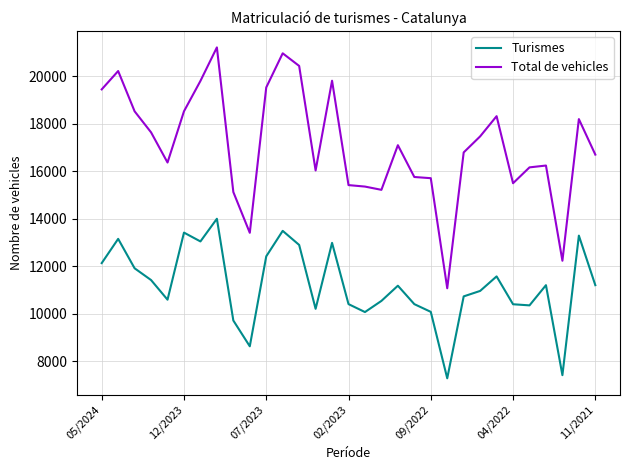

What is the difference between the maximum and minimum values in the Turismes series?

6713